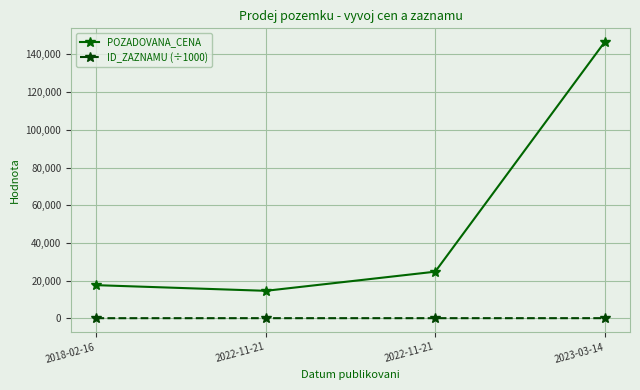

True or false: POZADOVANA_CENA and ID_ZAZNAMU (÷1000) cross at least once.

False